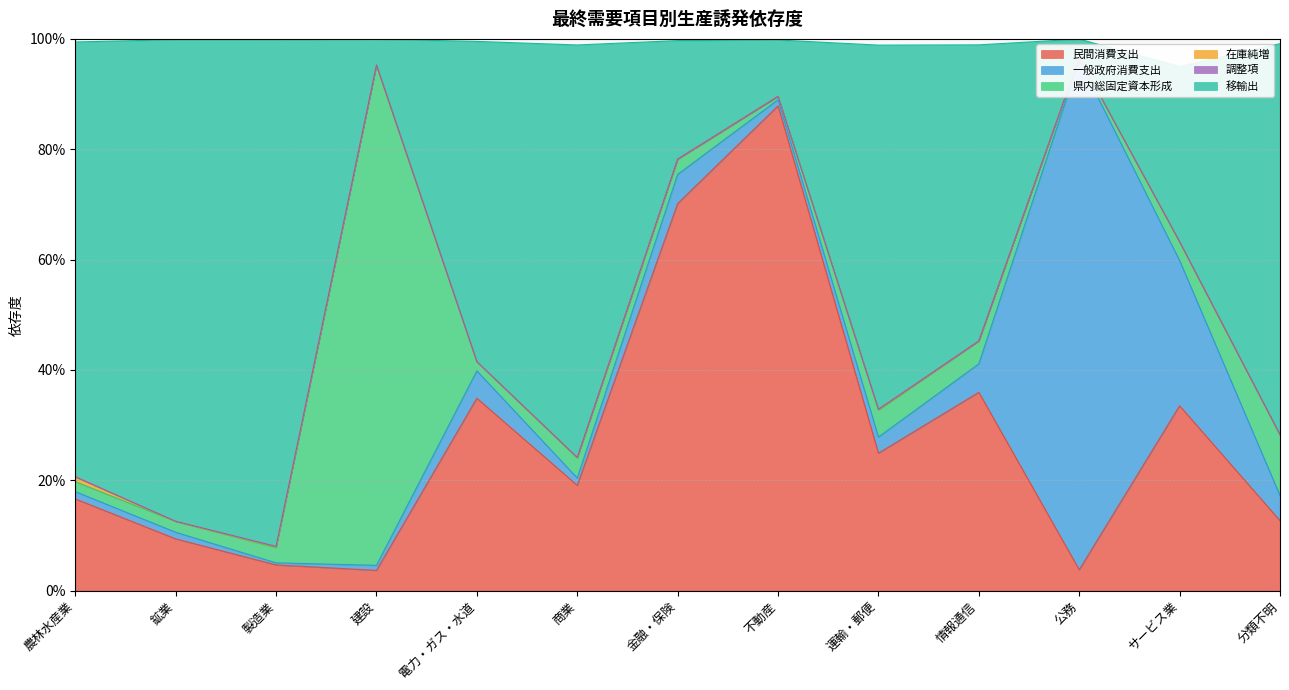

Which series ends up on top after the final intersection of 民間消費支出 and 移輸出?

移輸出